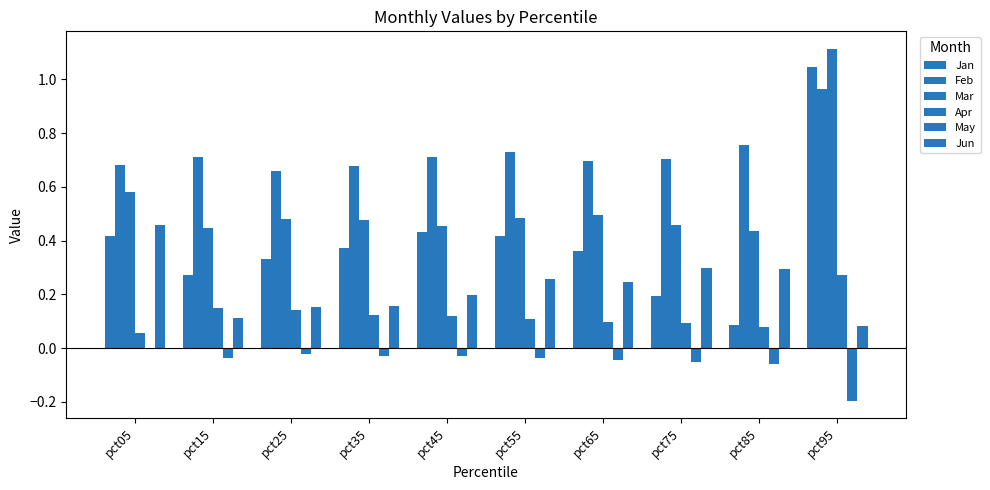

Read the Jun value at pct45.

0.2